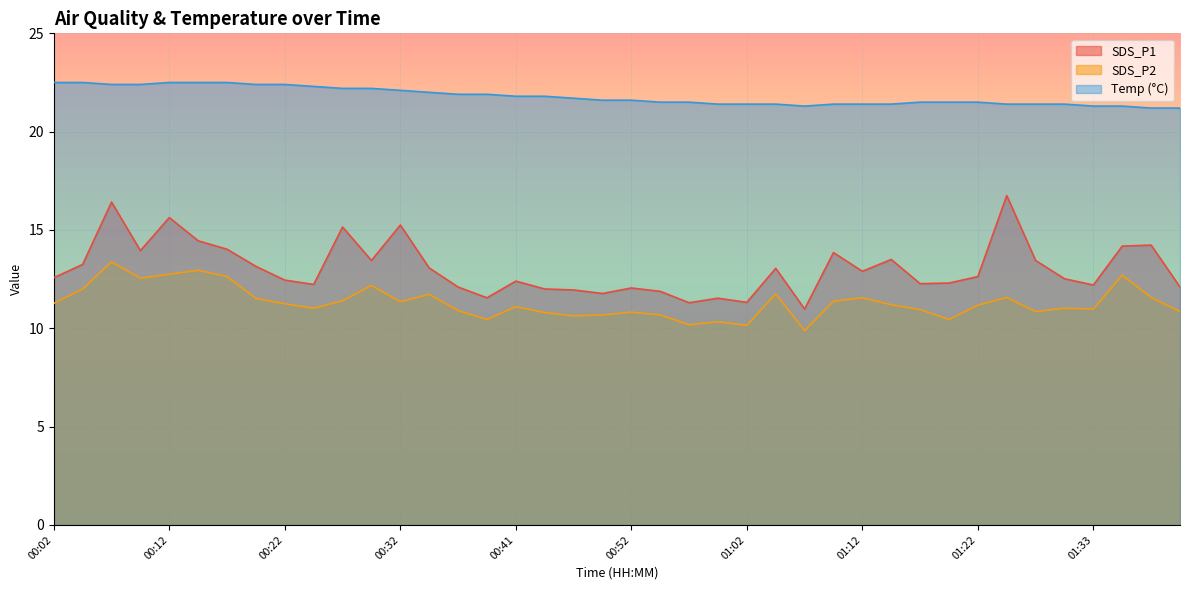

At which label does SDS_P1 first exceed 12?

00:02